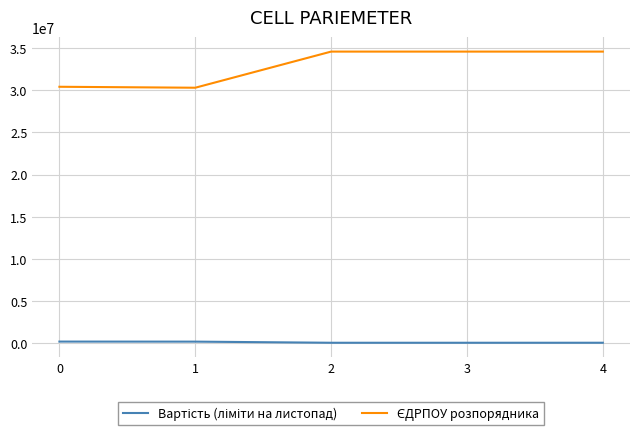

What is the greatest value displayed?

34566241